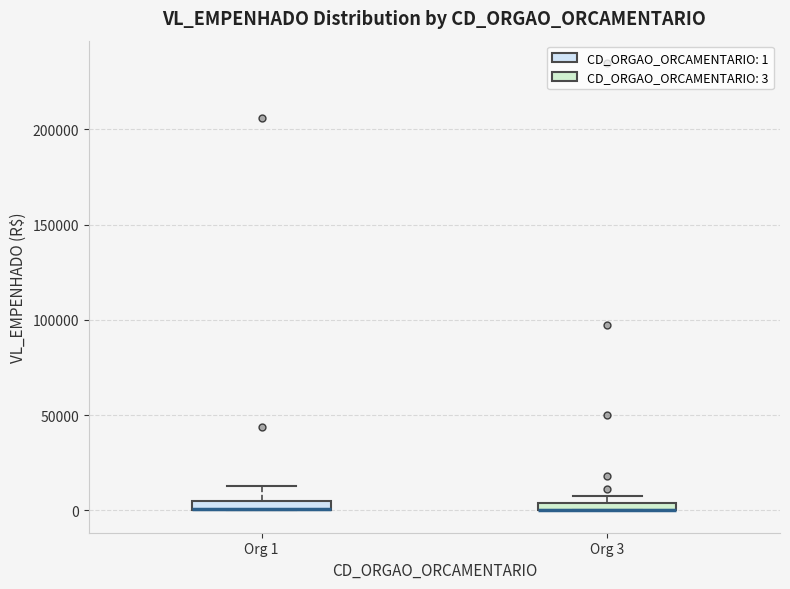

Where is the upper edge of the box for Org 3 on the y-axis? The values are not printed on the chart, so give them approximately, as read against the axis.

5000